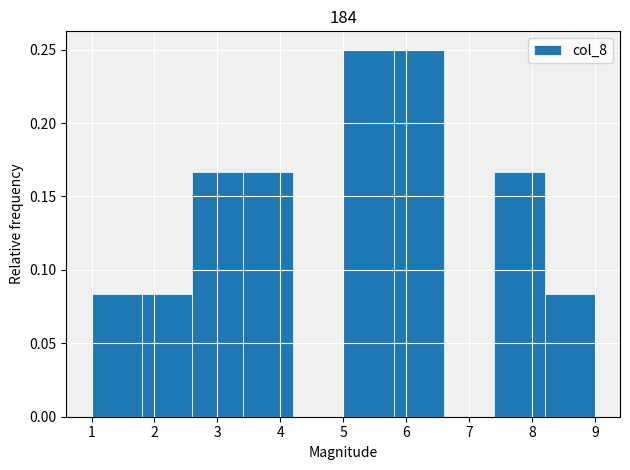

Reading left to right, transcribe this chart: for each bar, give the range it covers on the x-axis and its height. The values are not printed on the chart, so give them approximately, as read against the axis.

1.0 to 1.8: 0.085
1.8 to 2.6: 0.085
2.6 to 3.4: 0.165
3.4 to 4.2: 0.165
4.2 to 5.0: 0
5.0 to 5.8: 0.250
5.8 to 6.6: 0.250
6.6 to 7.4: 0
7.4 to 8.2: 0.165
8.2 to 9.0: 0.085